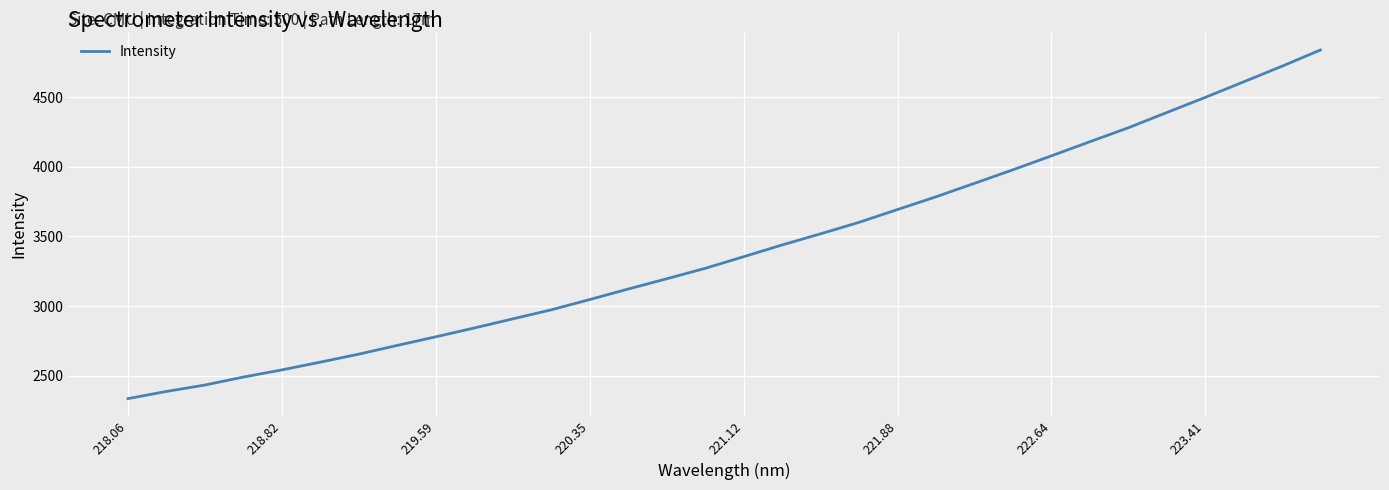

What is the sum of all values?

109145.5